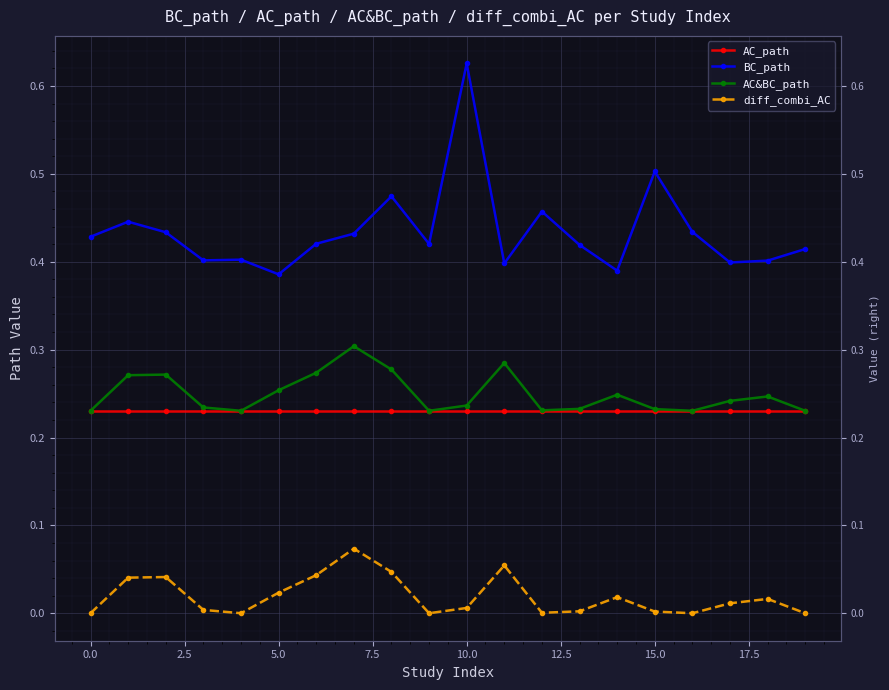

What is the greatest value displayed?

0.6